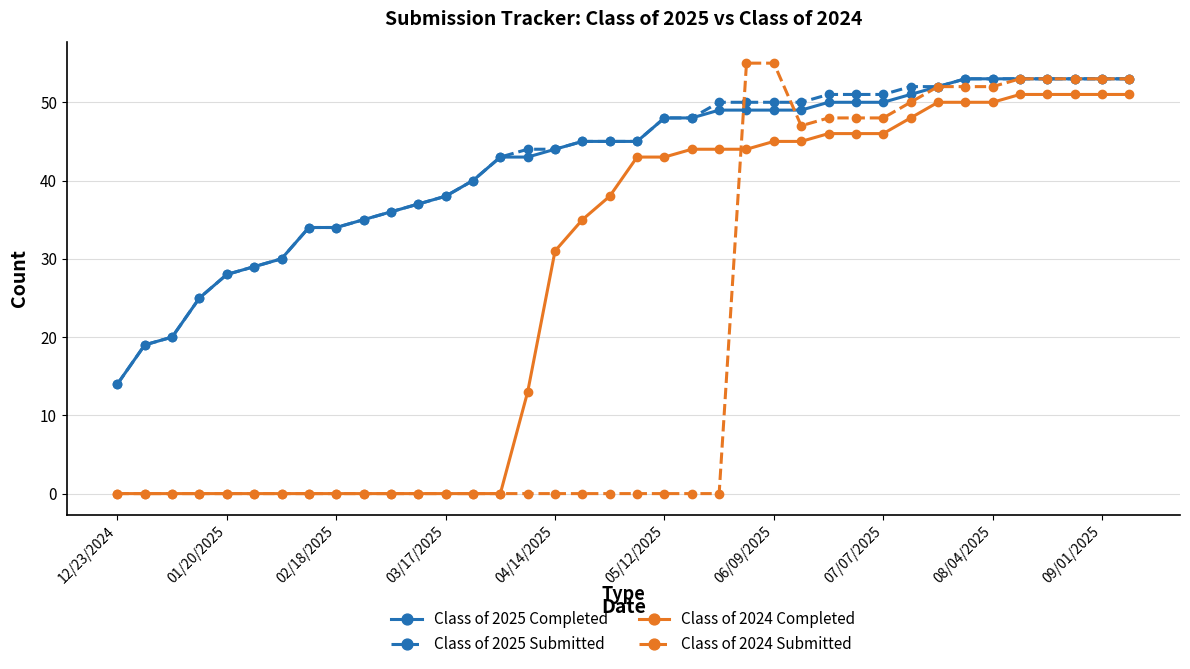

What is the difference between the second highest and minimum values in the Class of 2025 Completed series?

39